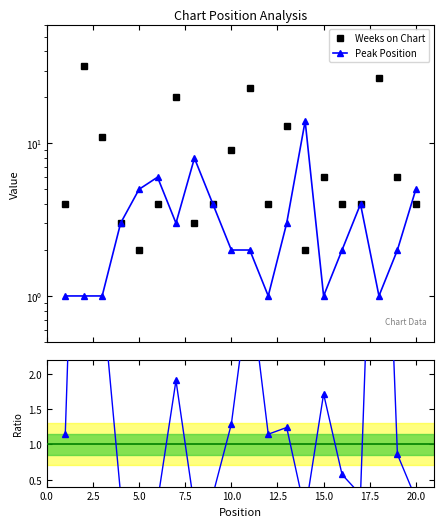

How many data points in Weeks on Chart are less than 4?

4